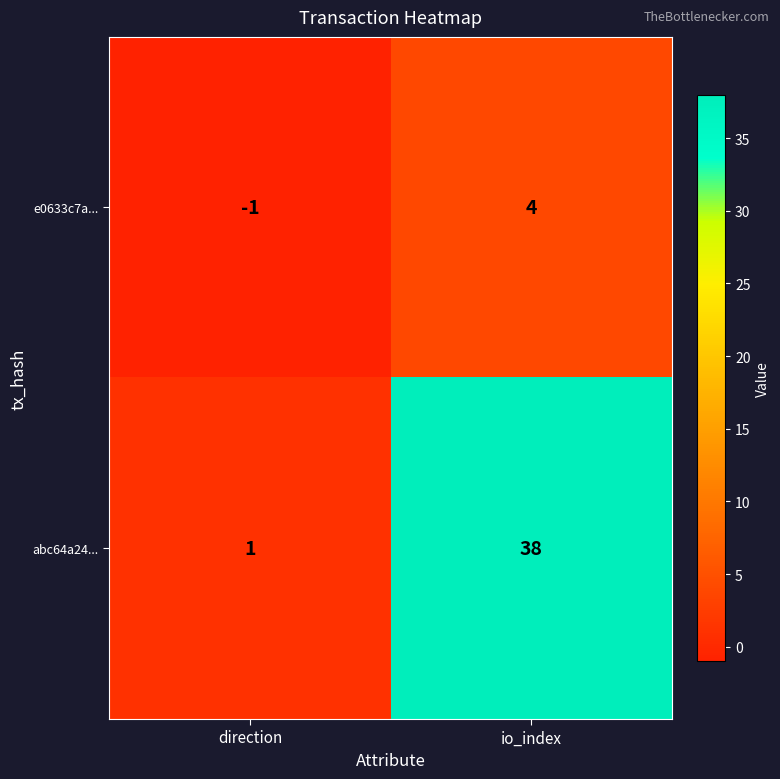

Rank the series by their maximum value, from lowest to highest.

e0633c7a..., abc64a24...